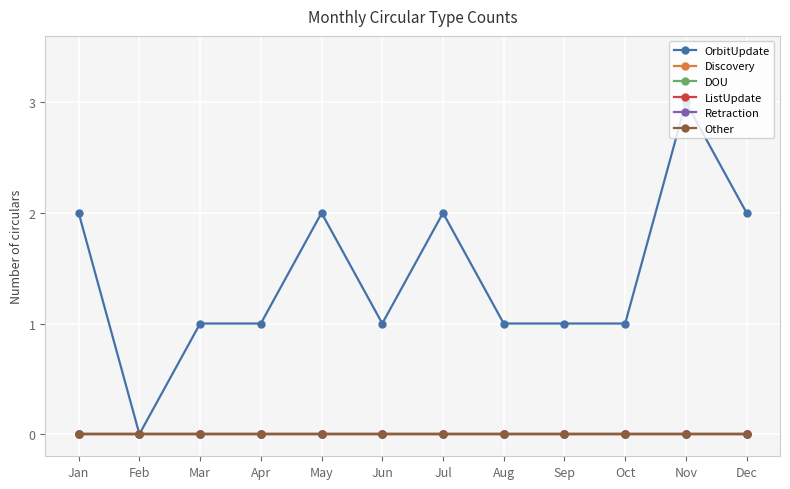

Is this an area chart (filled region under the line)?

No